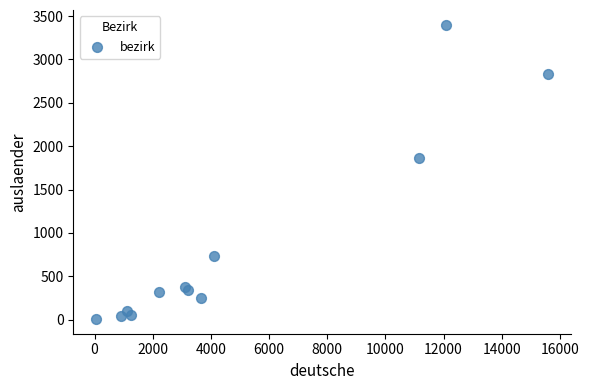

What Y value in the scatter plot is closest to 1703?

1862